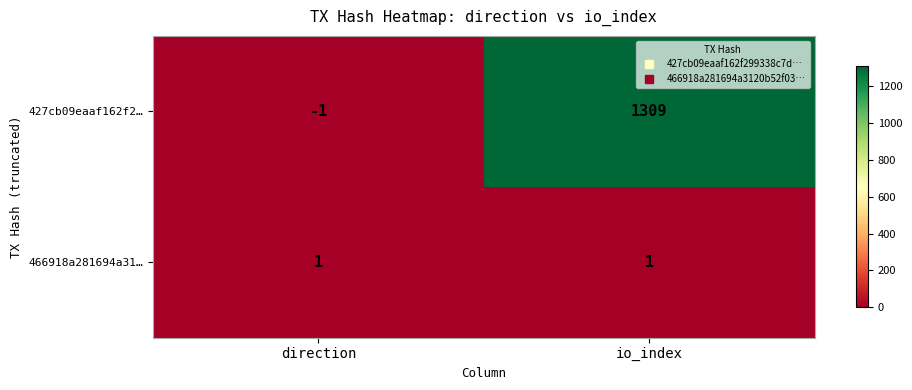

Reading right to left, list all the values displayed in this chart.

427cb09eaaf162f2…: 1309	-1
466918a281694a31…: 1	1